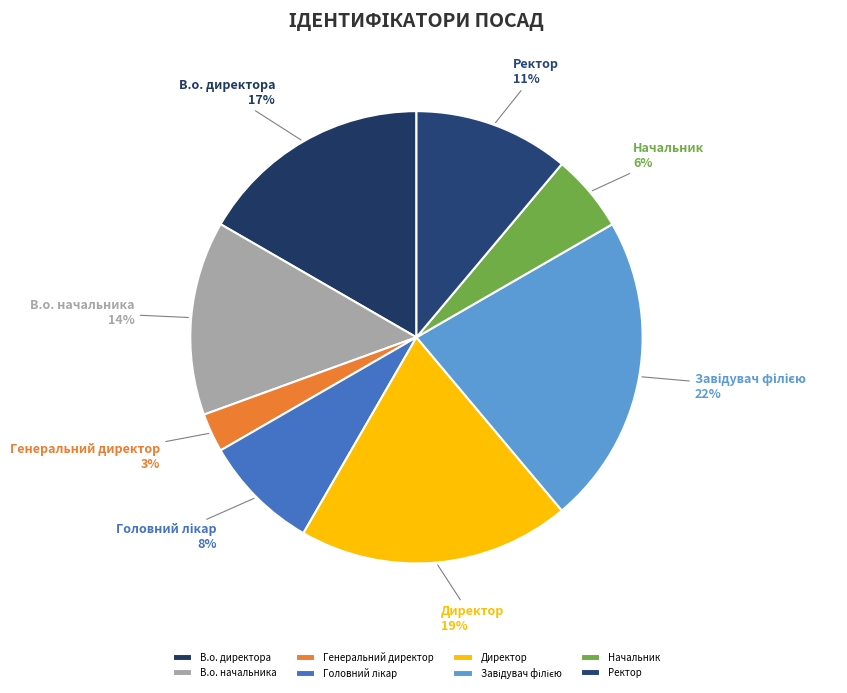

How many segments does this pie chart have?

8